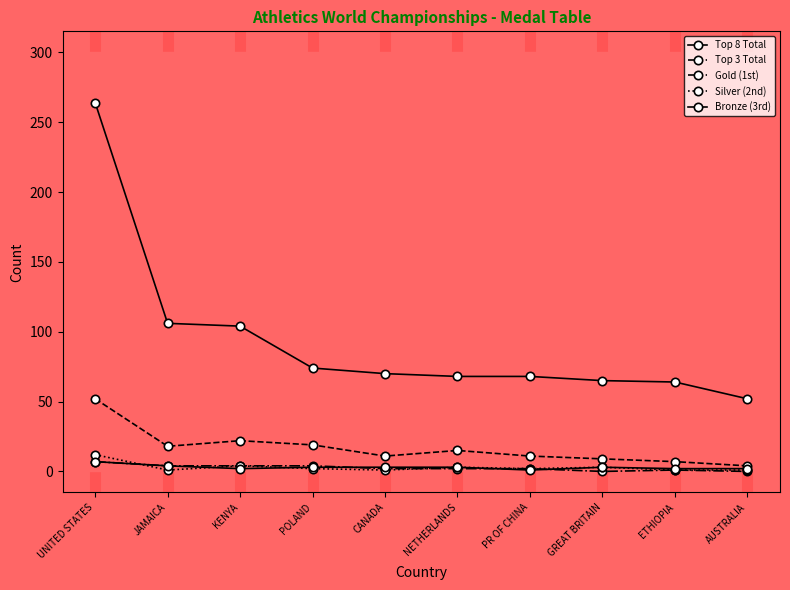

What is the difference between the Top 3 Total values at ETHIOPIA and AUSTRALIA?

3